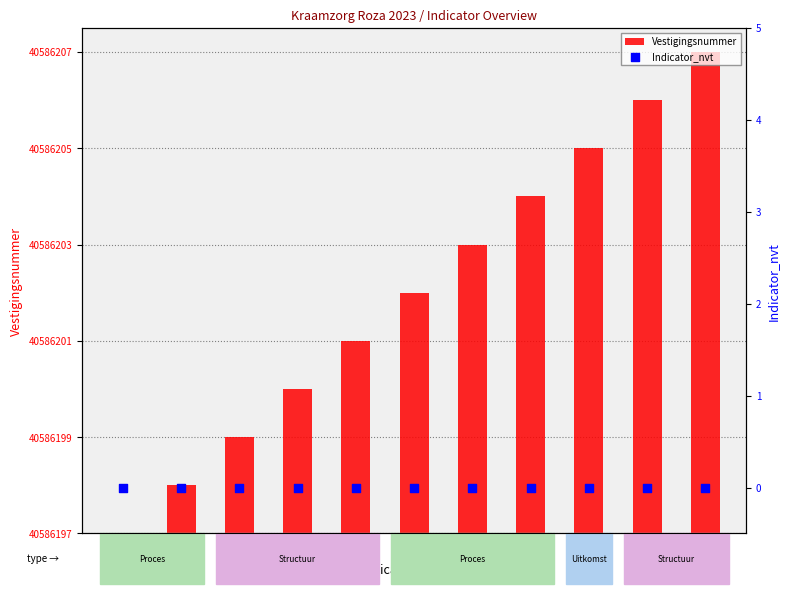

What is the total value across all series at 4D?

4